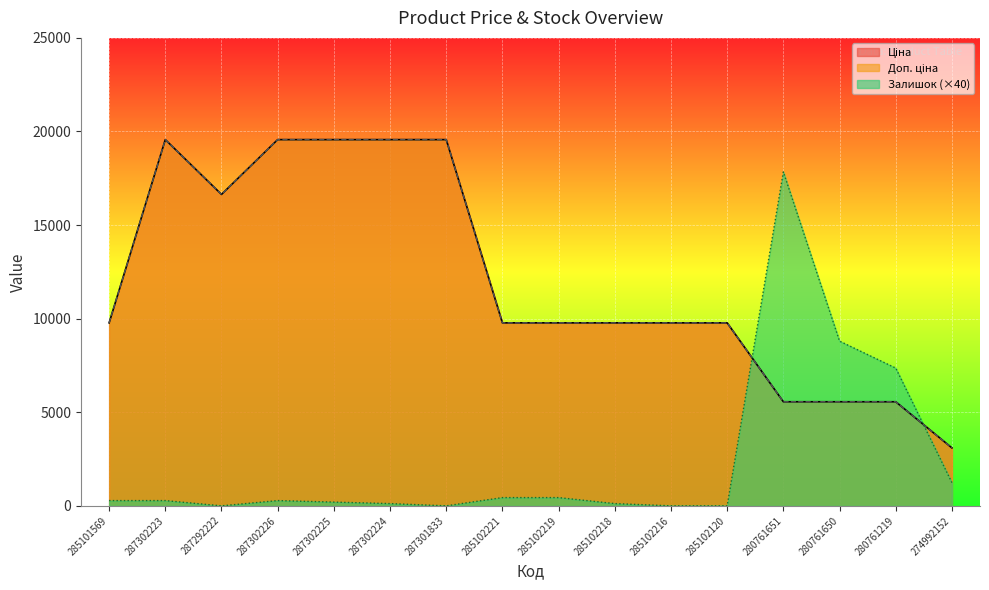

At how many categories does at least one series exceed 7523?

14